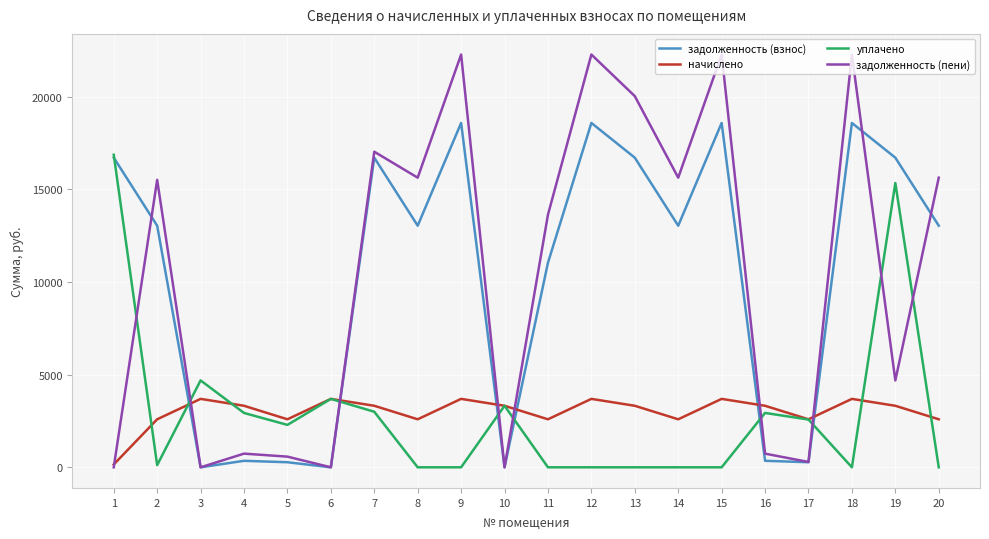

What is the difference between the highest and lowest values at 9?

22286.9